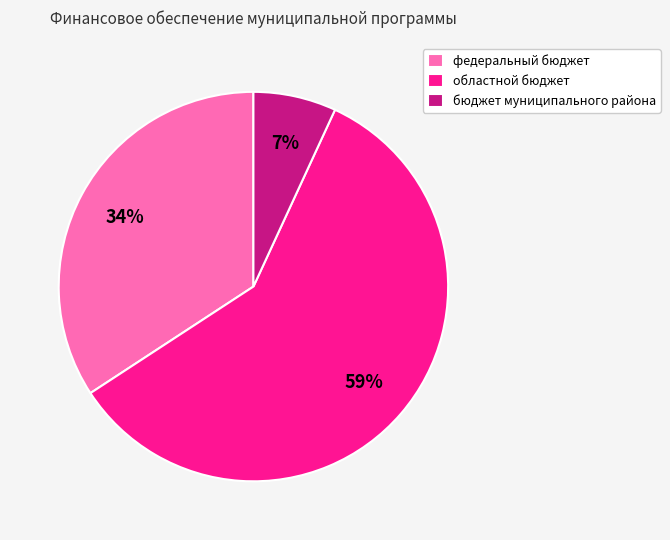

What is the smallest slice in the pie chart?

бюджет муниципального района